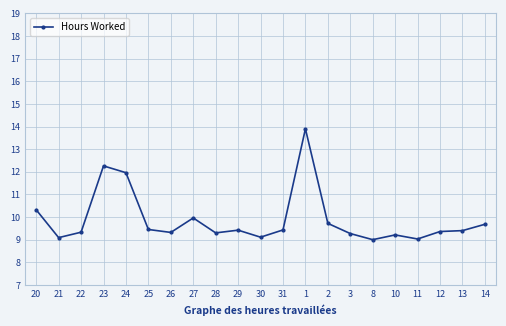

What is the difference between the second highest and minimum values?

3.3